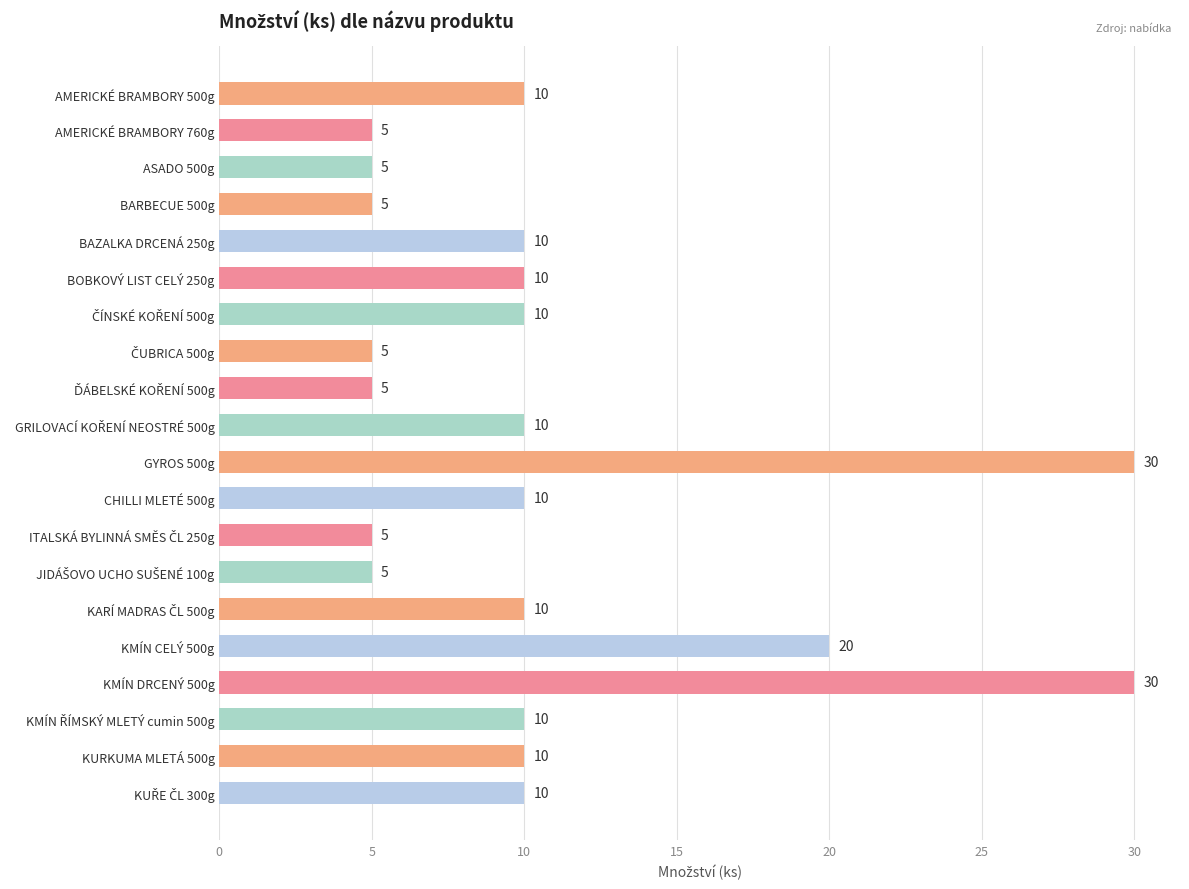

Reading top to bottom, extract all data points from this chart.

10	5	5	5	10	10	10	5	5	10	30	10	5	5	10	20	30	10	10	10